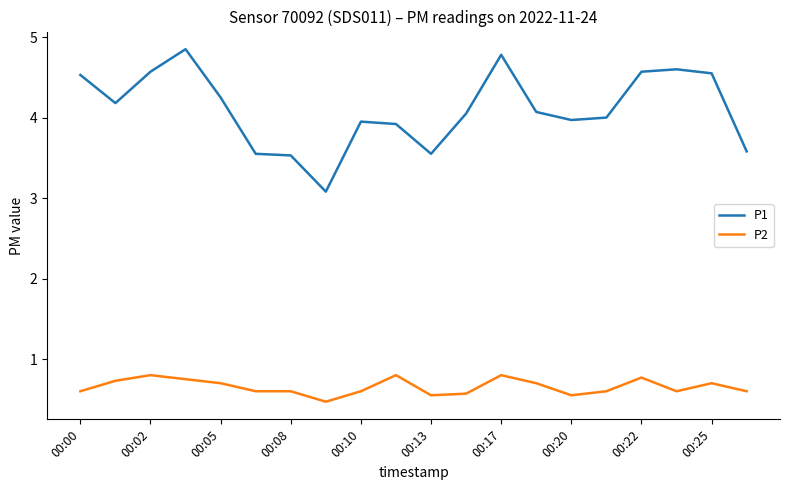

Which series has the largest total across all categories?

P1